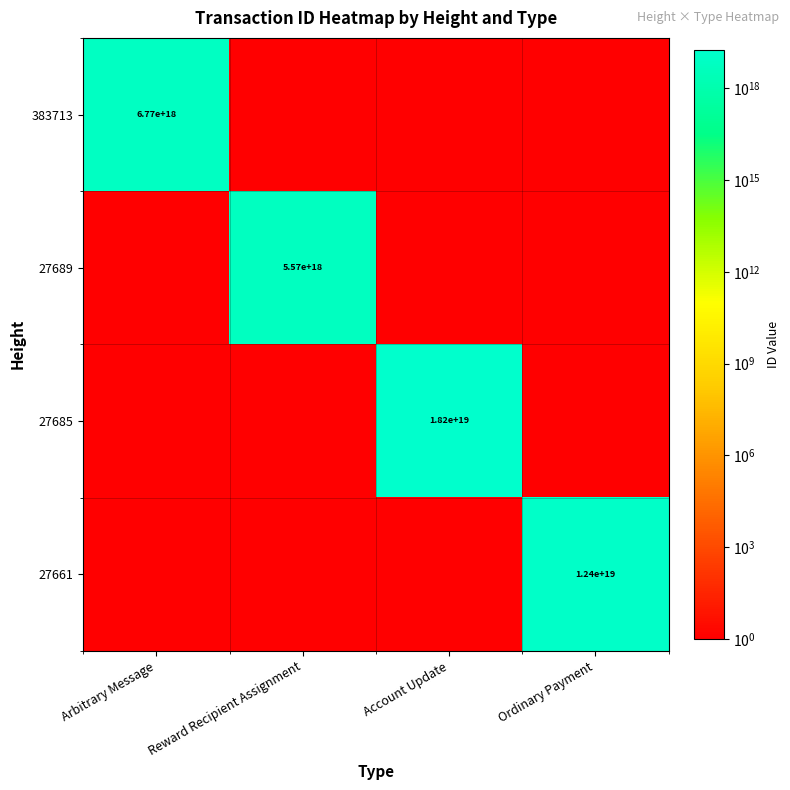

What is the greatest value displayed?

18153066546131423232